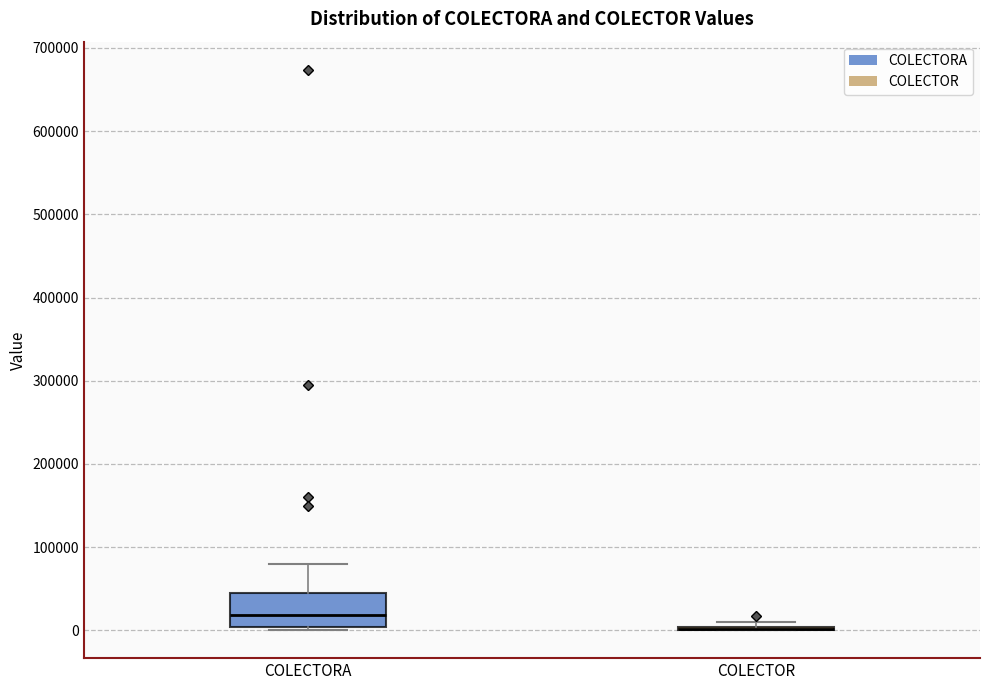

Where does the upper whisker of the box for COLECTORA end on the y-axis? The values are not printed on the chart, so give them approximately, as read against the axis.

80000